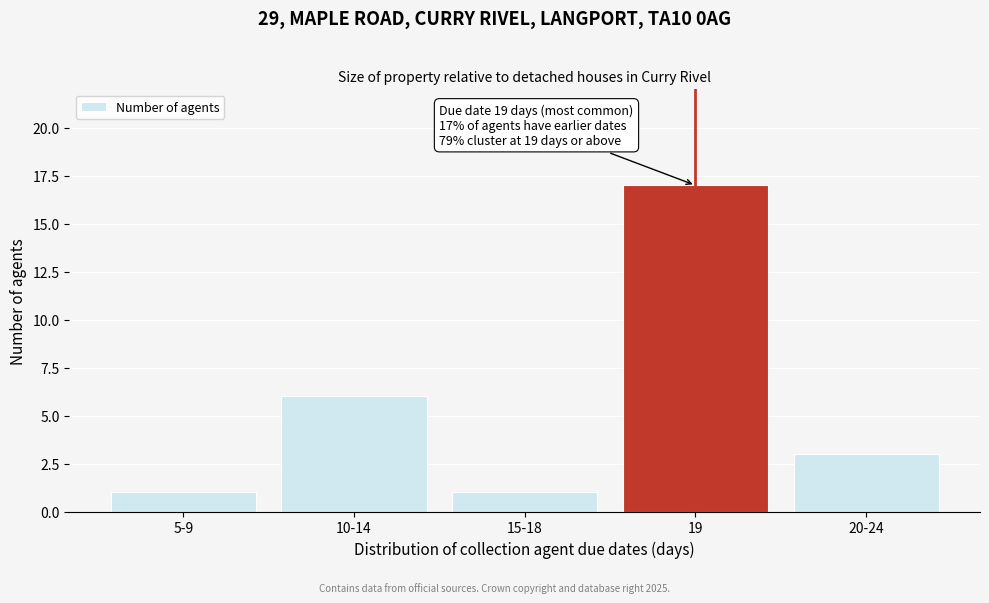

Reading left to right, list all the values displayed in this chart.

5-9=1	10-14=6	15-18=1	19=17	20-24=3